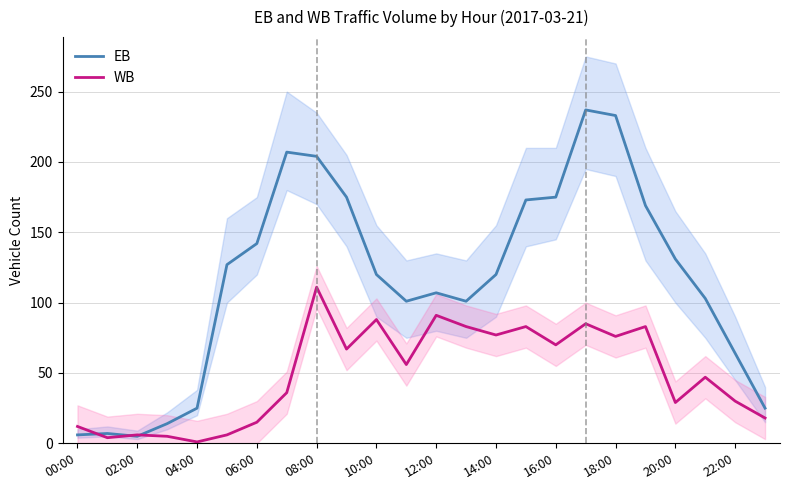

How many values in the WB series are below 56?

12